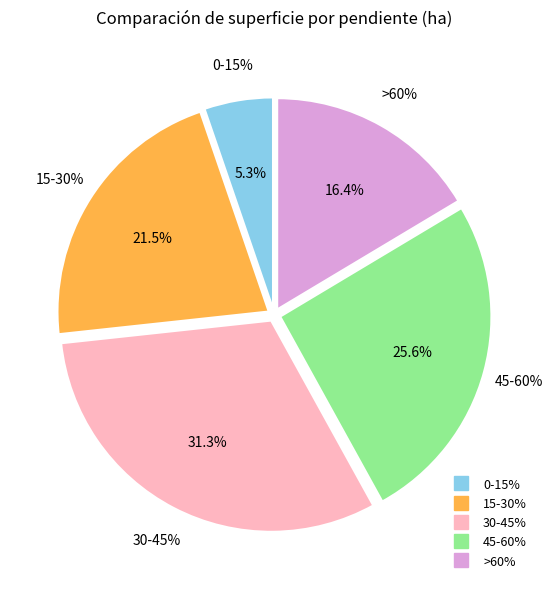

Which slice is the smallest?

0-15%